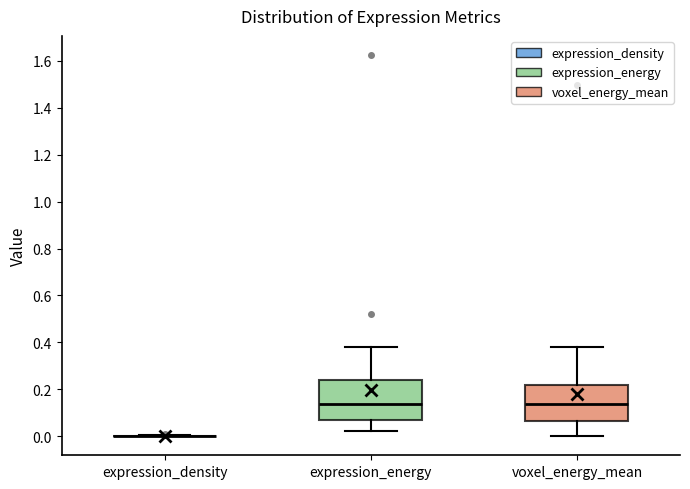

Reading left to right, transcribe this box plot: for each box, give where its median line is, the range the box spans, and where its two whiskers end, as read against the y-axis. The values are not printed on the chart, so give them approximately, as read against the axis.

expression_density: box collapsed to a line at 0.00, whiskers 0.00 to 0.00
expression_energy: median 0.14, box 0.08 to 0.24, whiskers 0.02 to 0.38
voxel_energy_mean: median 0.14, box 0.06 to 0.22, whiskers 0.00 to 0.38